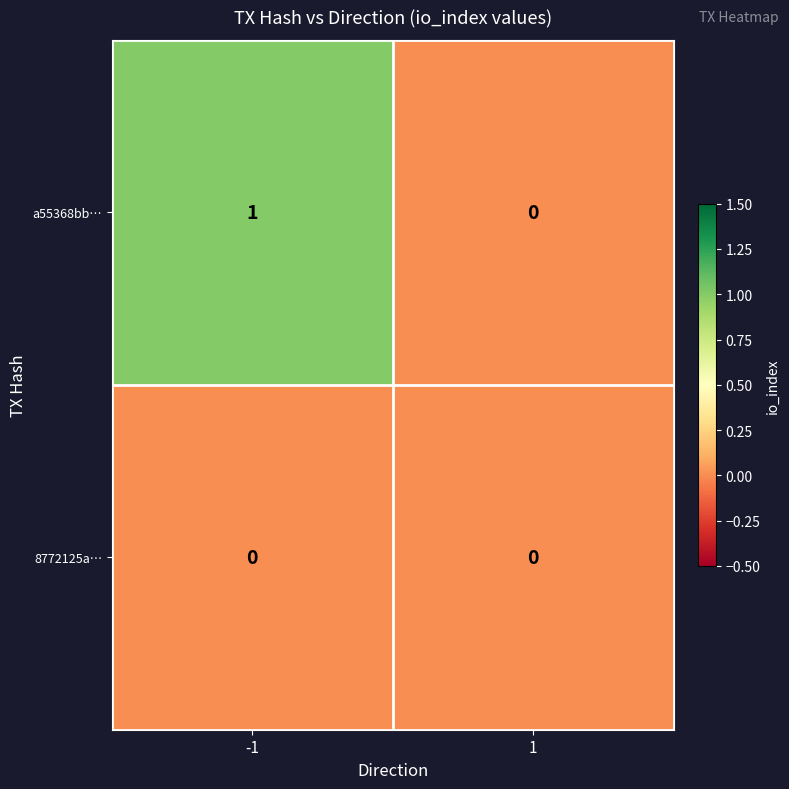

The value of 8772125a… at -1 is 0. True or false?

True